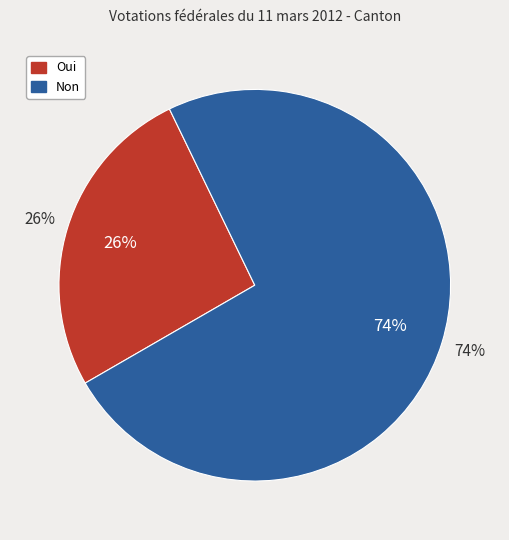

Which category has the biggest portion of the pie?

Non